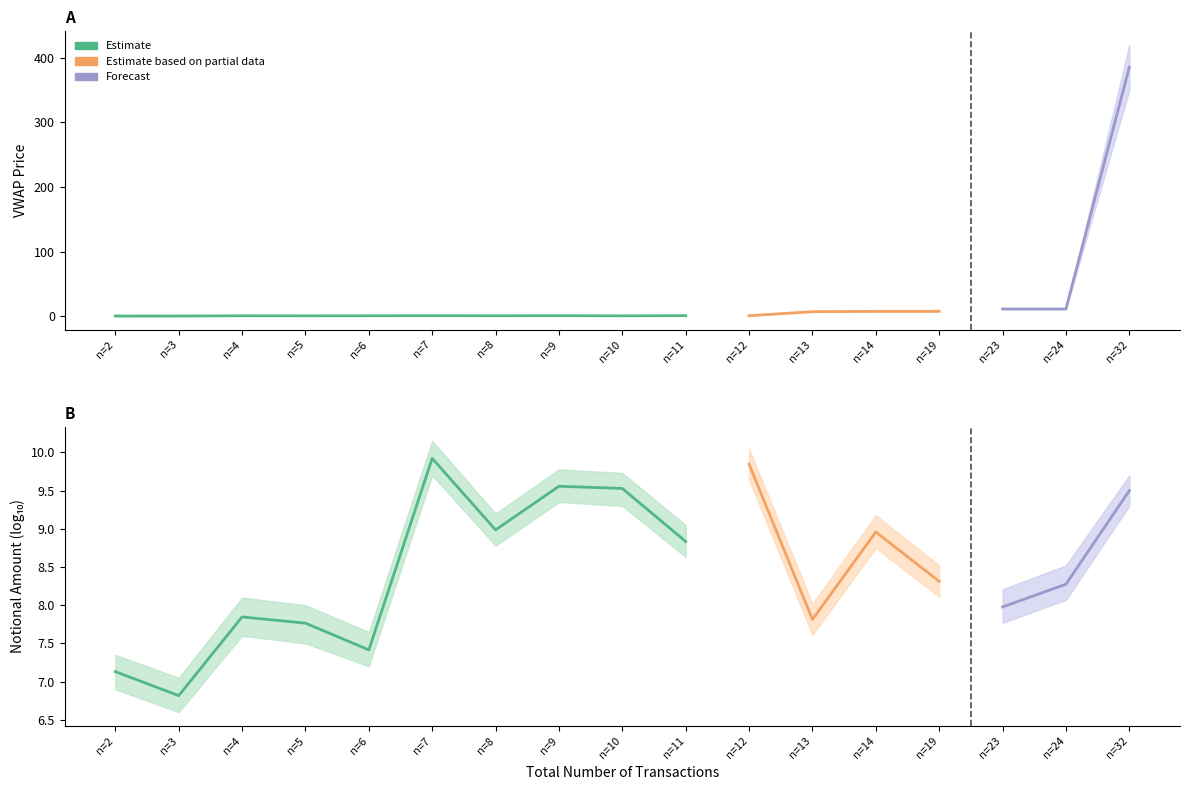

At which category does VWAP Price reach its first local valley?

5